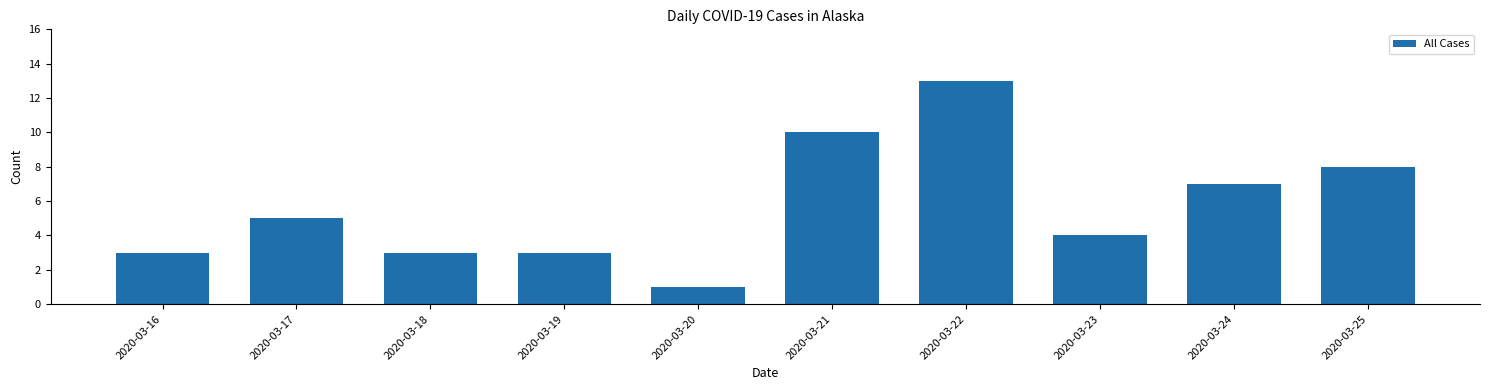

Reading left to right, what are all the values shown in this chart?

3	5	3	3	1	10	13	4	7	8